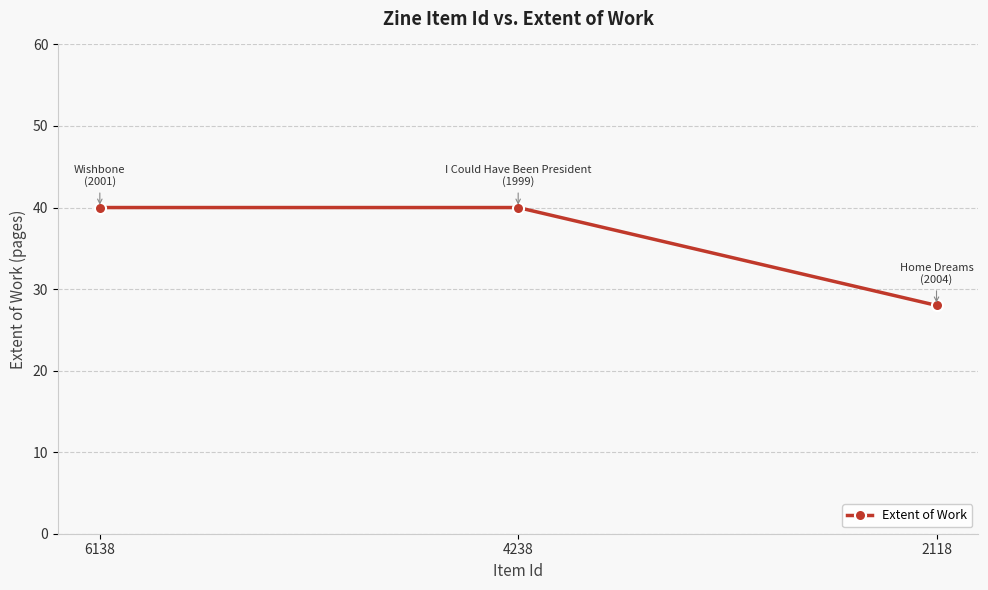

What is the greatest value displayed?

40